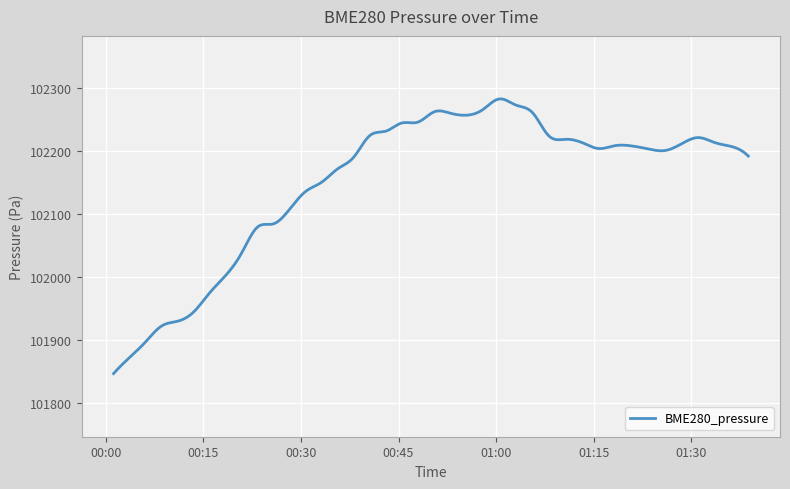

What is the average value?

102151.3